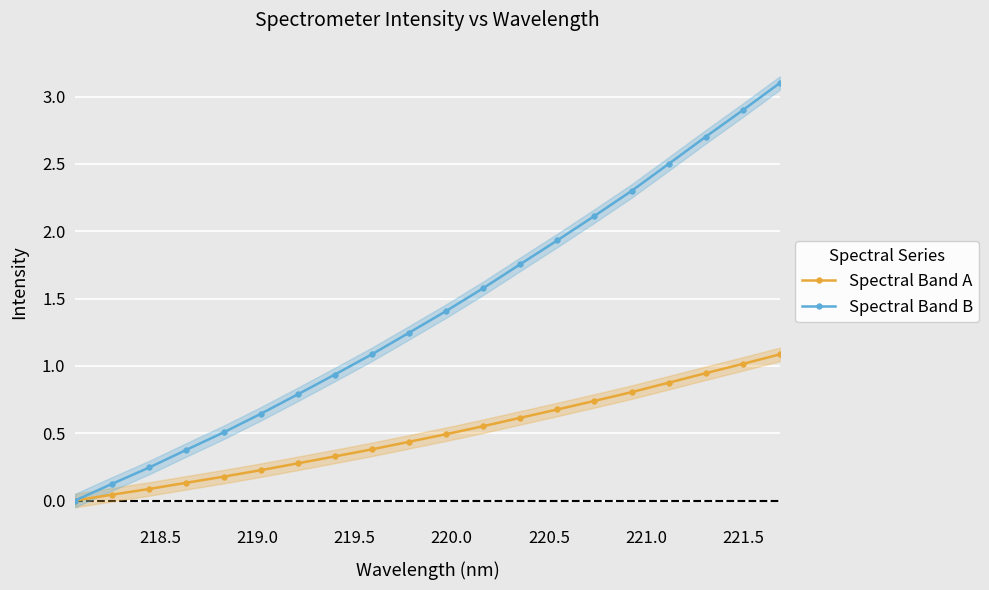

True or false: Spectral Band B and Spectral Band A intersect in this chart.

False